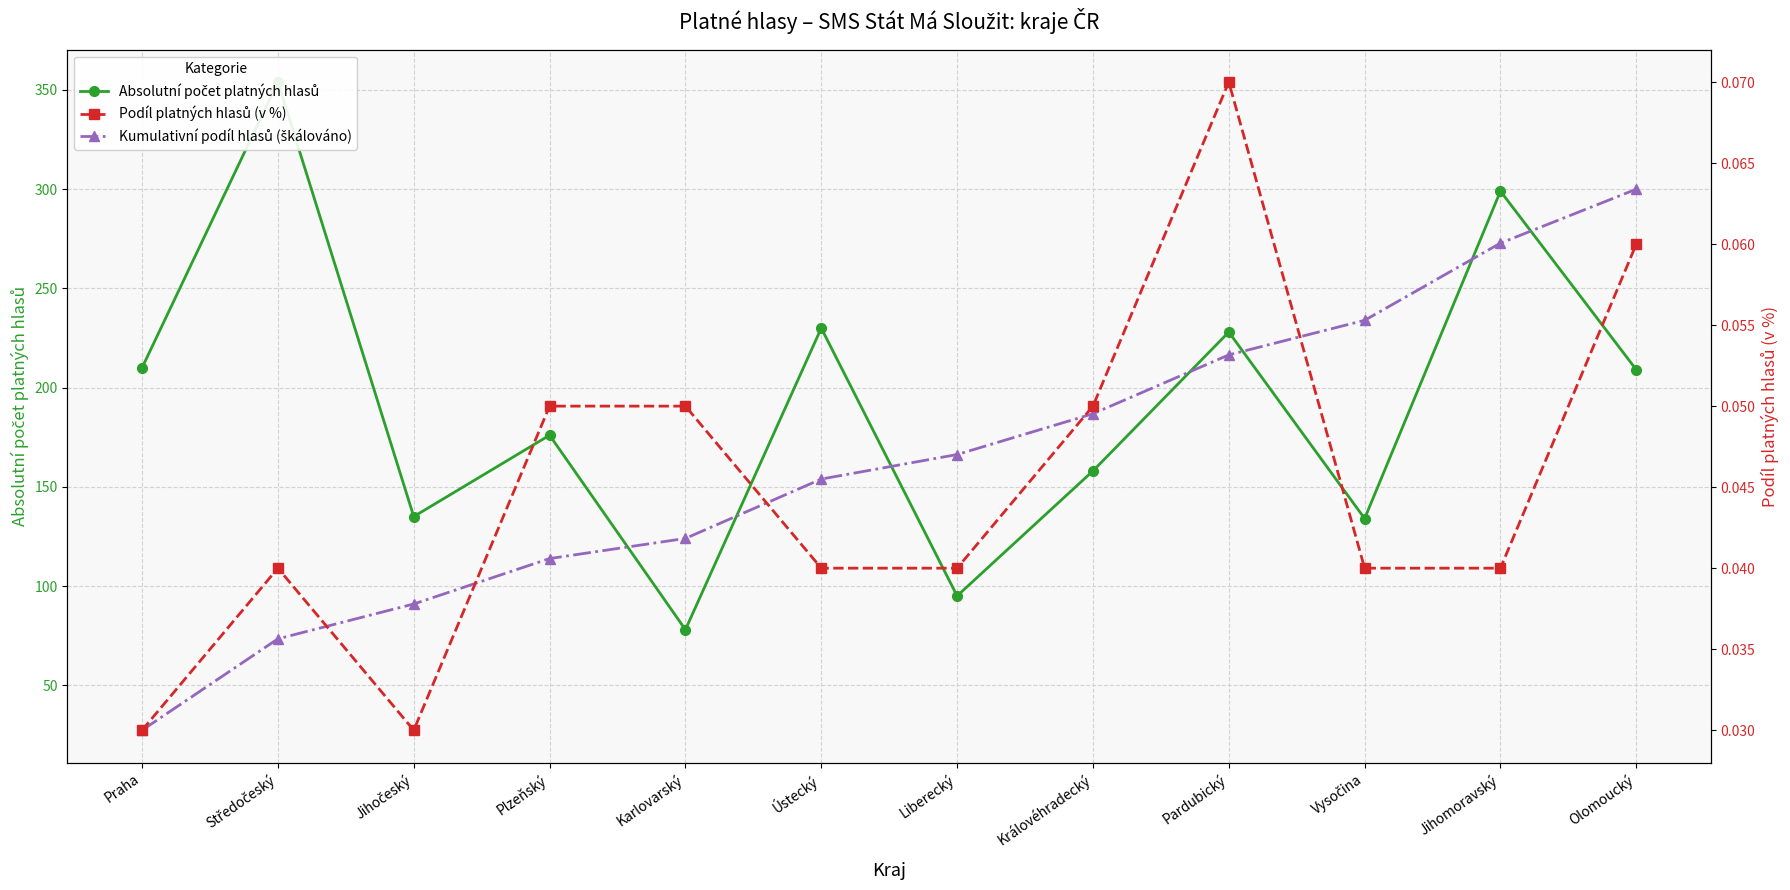

Reading left to right, list all the values displayed in this chart.

Absolutní počet platných hlasů: Praha=210.0	Středočeský=354.0	Jihočeský=135.0	Plzeňský=176.0	Karlovarský=78.0	Ústecký=230.0	Liberecký=95.0	Královéhradecký=158.0	Pardubický=228.0	Vysočina=134.0	Jihomoravský=299.0	Olomoucký=209.0
Kumulativní podíl hlasů (škálováno): Praha=27.3	Středočeský=73.4	Jihočeský=90.9	Plzeňský=113.8	Karlovarský=124.0	Ústecký=153.9	Liberecký=166.3	Královéhradecký=186.8	Pardubický=216.5	Vysočina=233.9	Jihomoravský=272.8	Olomoucký=300.0
Podíl platných hlasů (v %): Praha=0.0	Středočeský=0.0	Jihočeský=0.0	Plzeňský=0.1	Karlovarský=0.1	Ústecký=0.0	Liberecký=0.0	Královéhradecký=0.1	Pardubický=0.1	Vysočina=0.0	Jihomoravský=0.0	Olomoucký=0.1